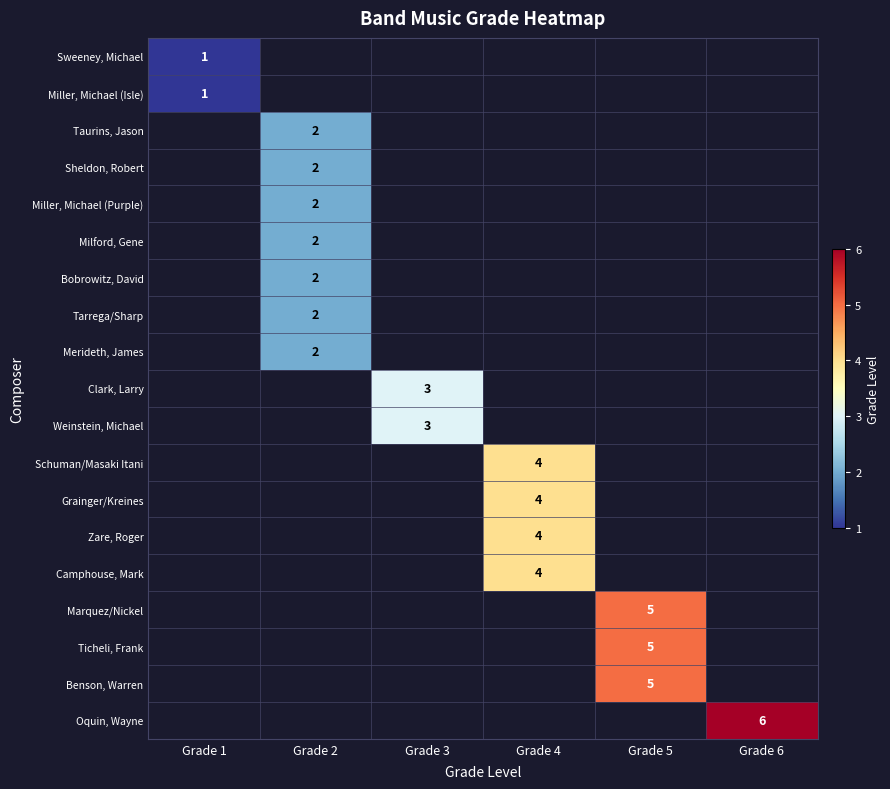

The Clark, Larry series shows 1 at Grade 3. True or false?

False